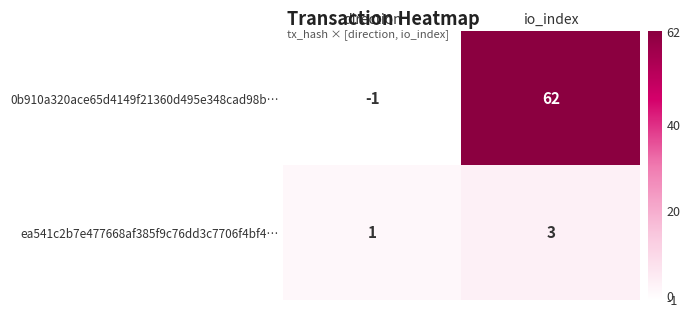

At direction, list the series in order from smallest to largest.

0b910a320ace65d4149f21360d495e348cad98b…, ea541c2b7e477668af385f9c76dd3c7706f4bf4…